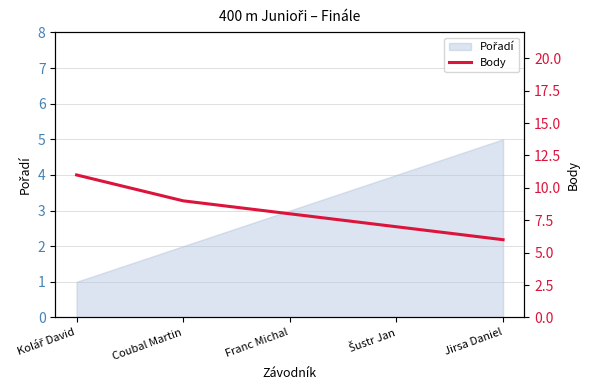

What is the sum of all values?

41